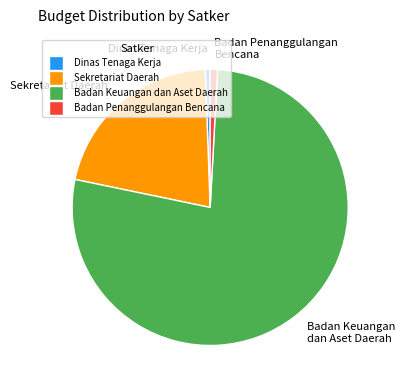

The Dinas Tenaga Kerja slice represents 1% of the pie. True or false?

True